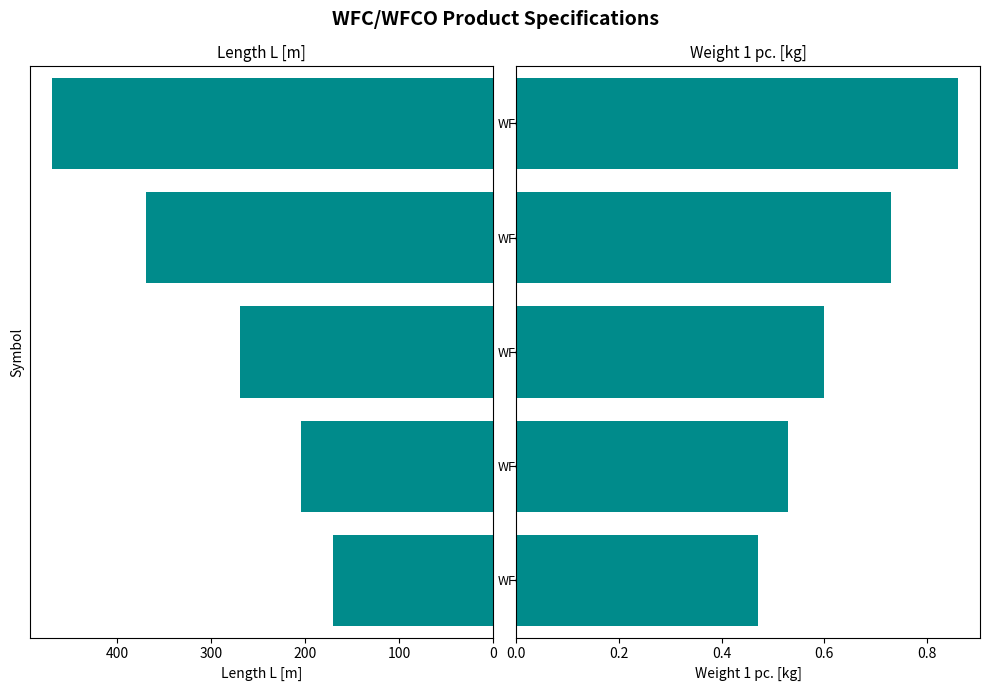

Rank the series at WFC/WFCO200 from highest to lowest value.

Length L [m], Weight 1 pc.